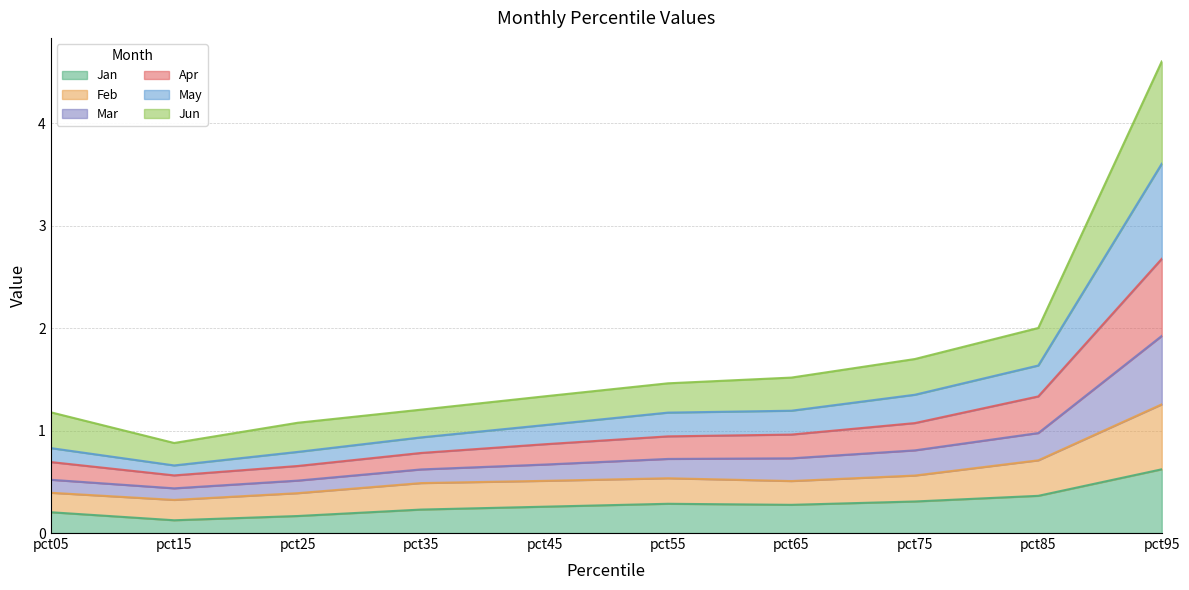

How many Jan values are between 0 and 1?

10